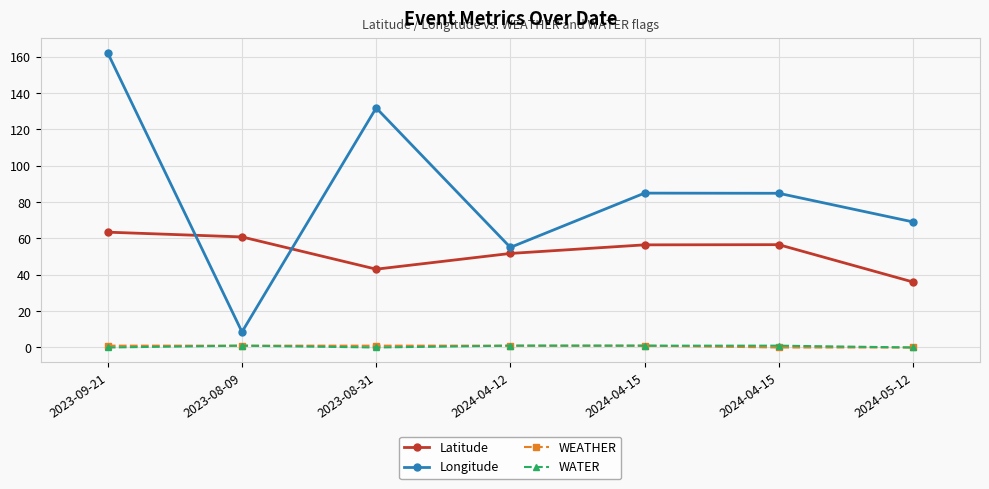

At which category is the sum across all series the highest?

2023-09-21